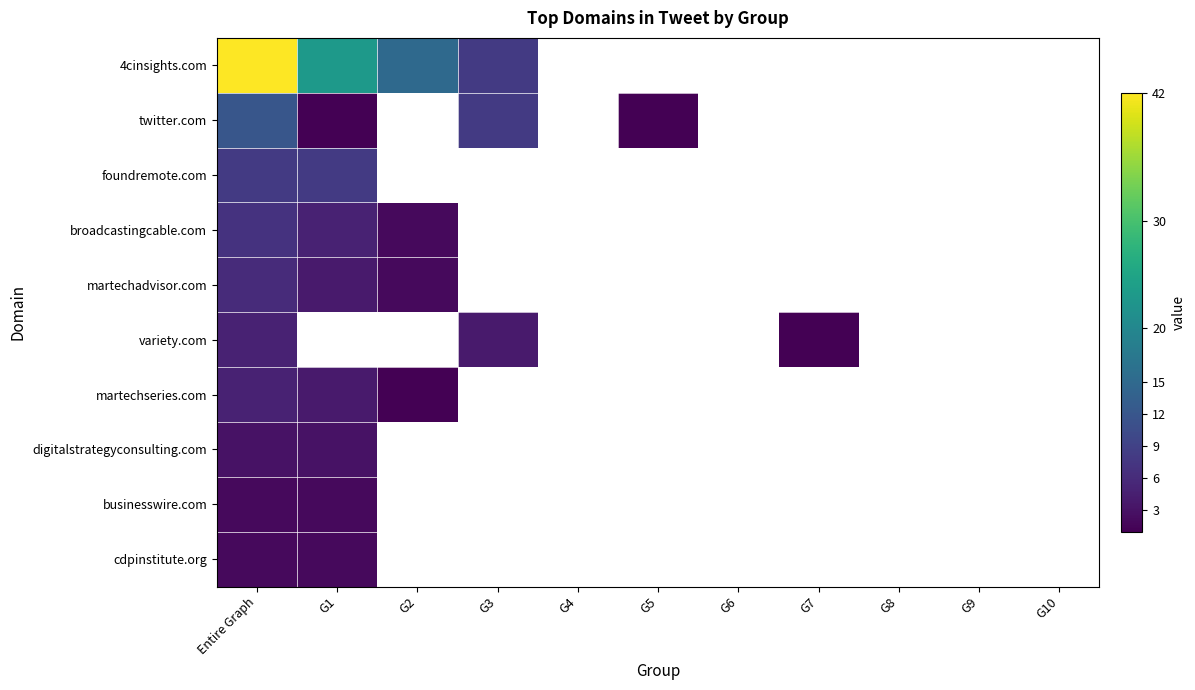

How many series are shown in this chart?

10